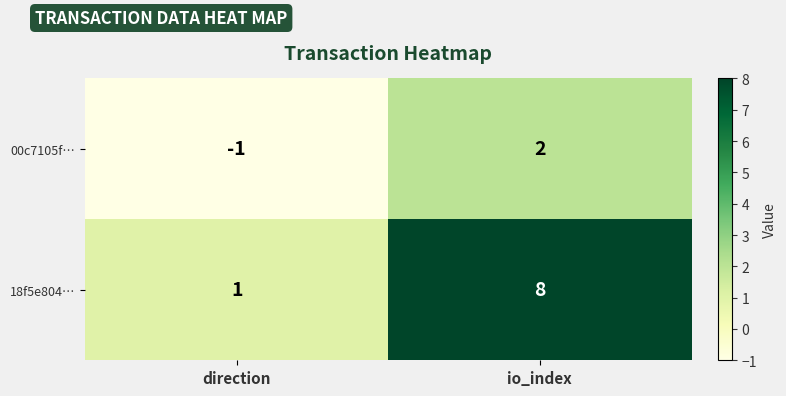

Reading left to right, list all the values displayed in this chart.

00c7105f…: direction=-1	io_index=2
18f5e804…: direction=1	io_index=8